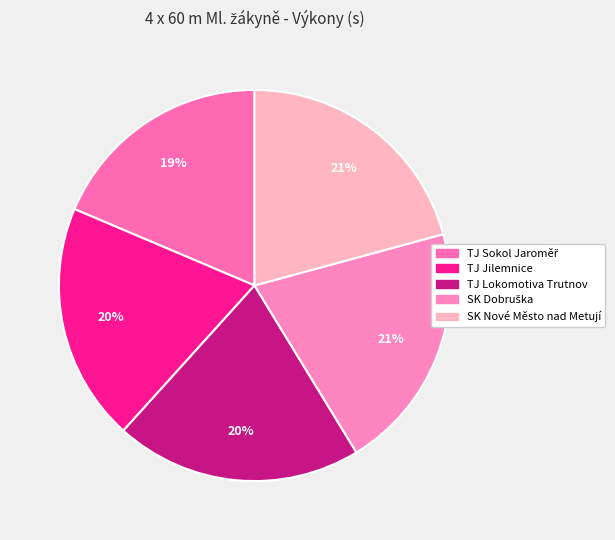

What is the total percentage of SK Dobruška and SK Nové Město nad Metují?

41.3%